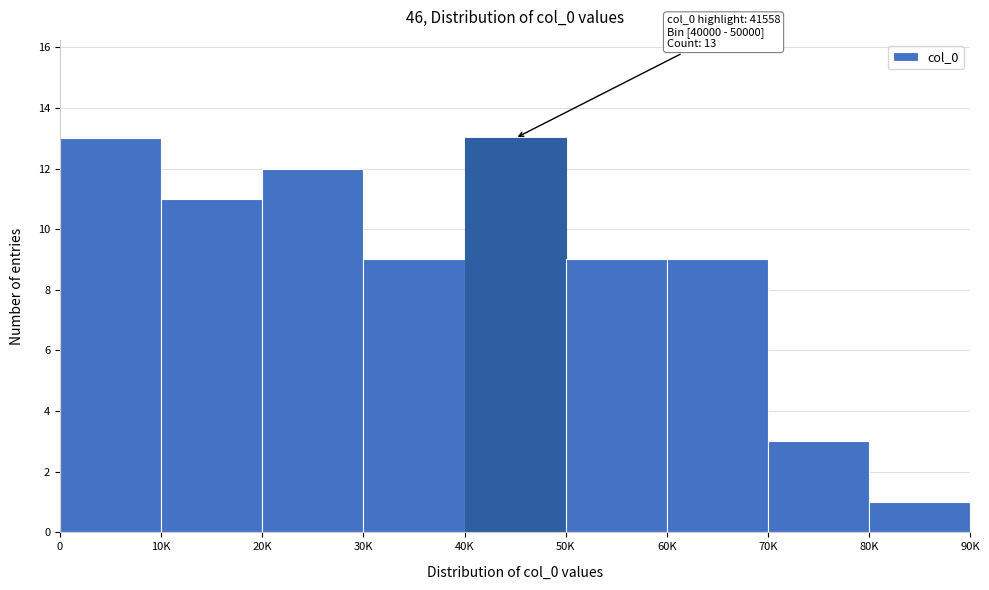

Reading left to right, extract all data points from this chart.

13	11	12	9	13	9	9	3	1